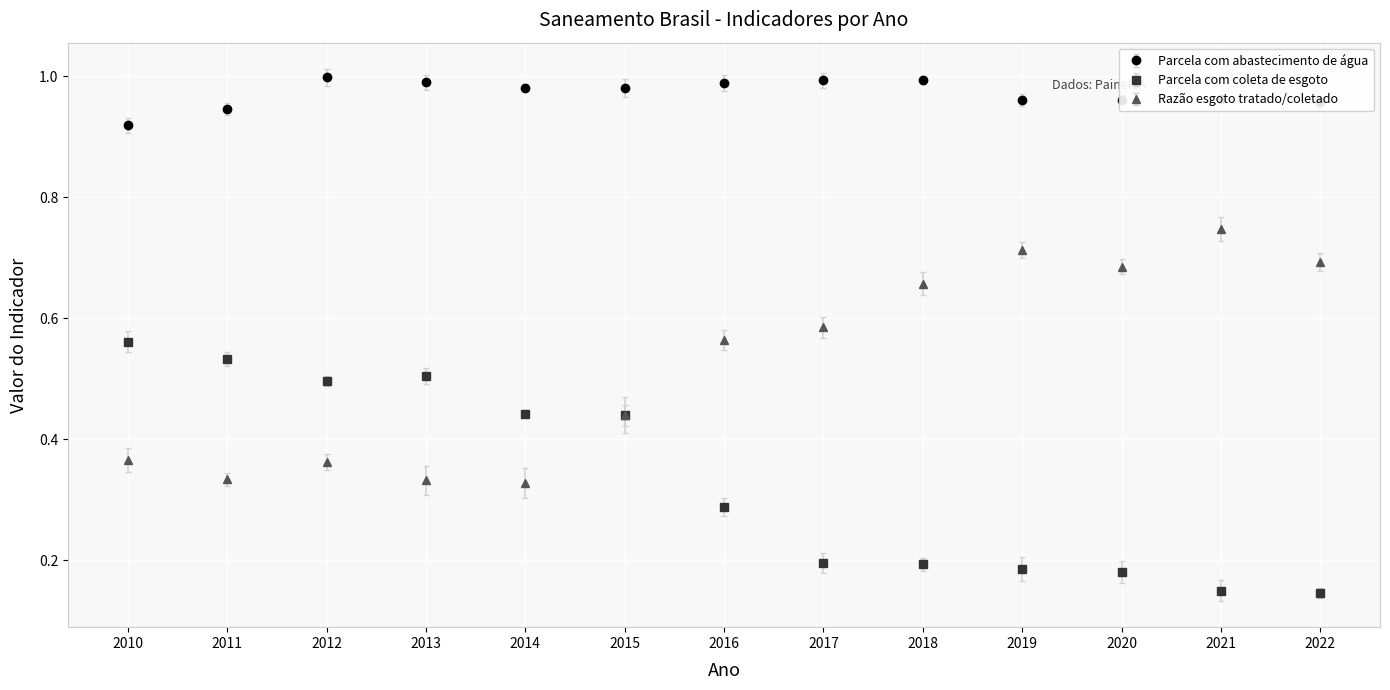

What is the spread (max minus min) of values at 2019?

0.8